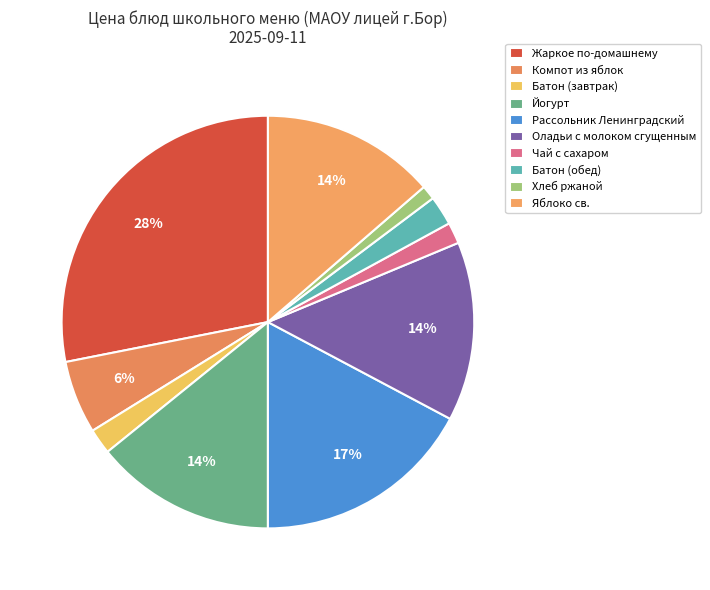

Which category has the smallest portion of the pie?

Хлеб ржаной